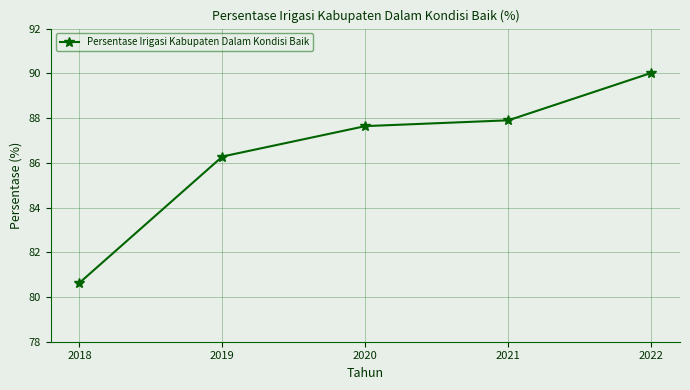

The chart shows a value of 54.1 at 2021. True or false?

False